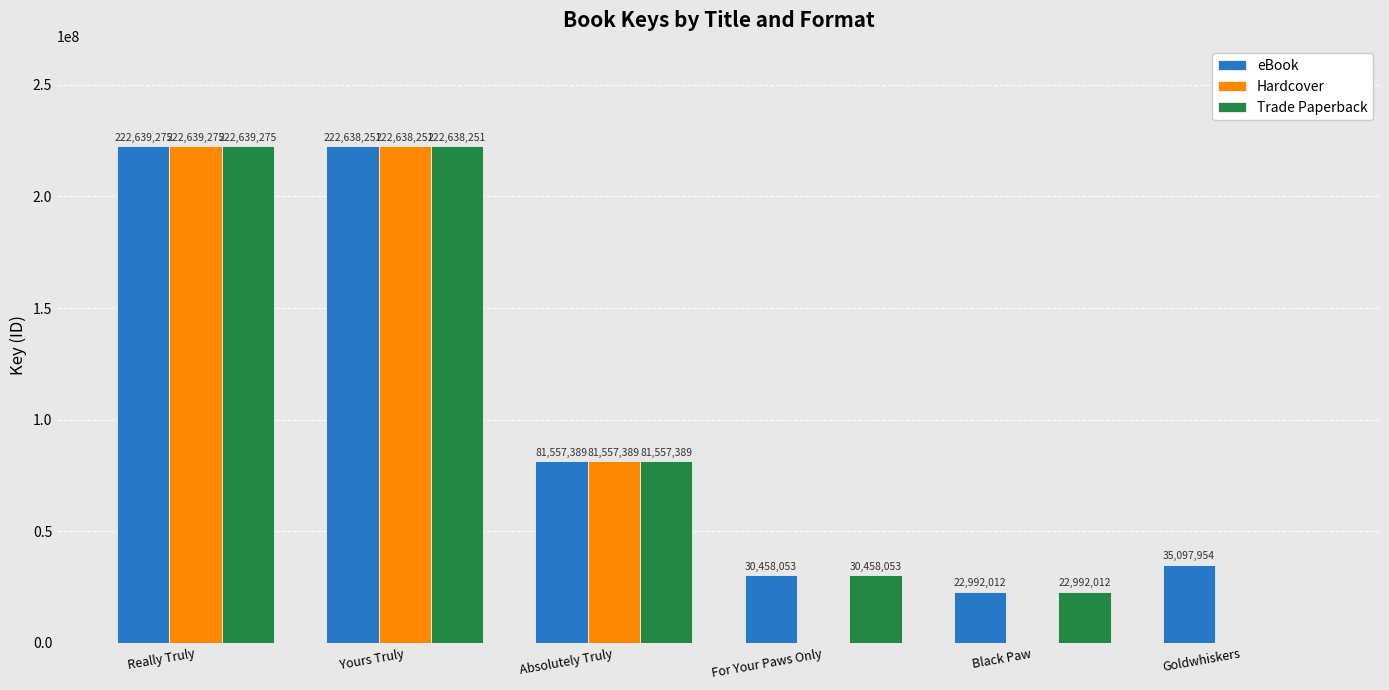

Is it true that eBook equals 222638251 at Yours Truly?

True